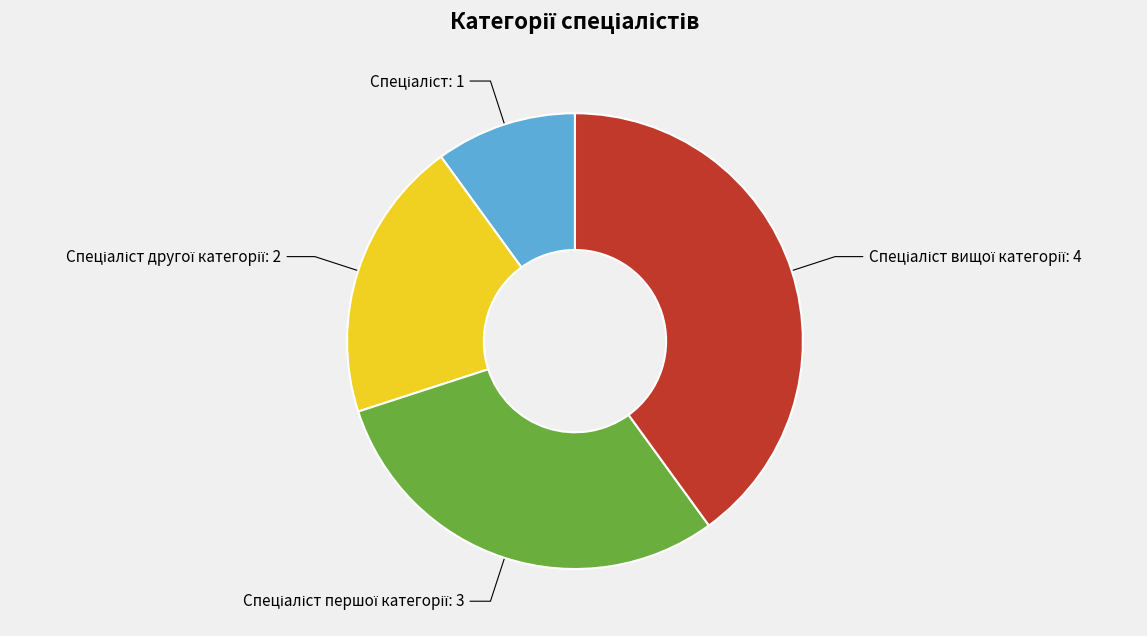

Is there any slice that represents more than half of the pie?

No